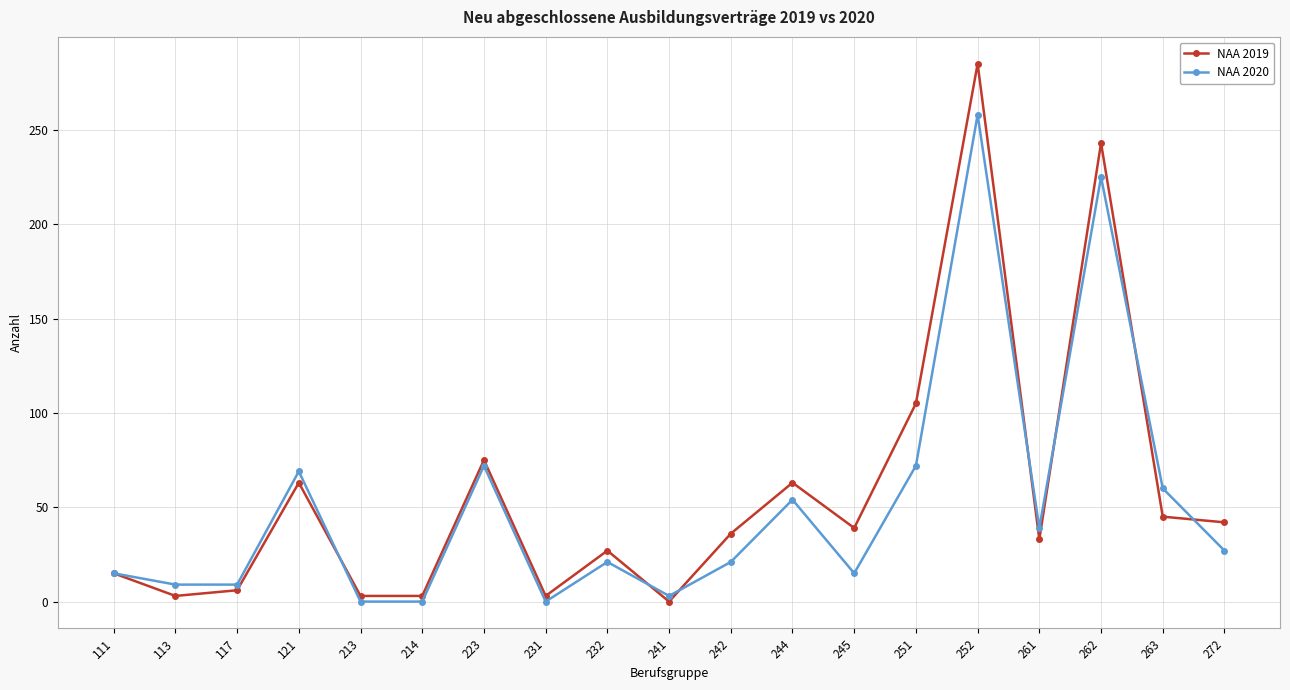

Count the number of categories in the chart.

19